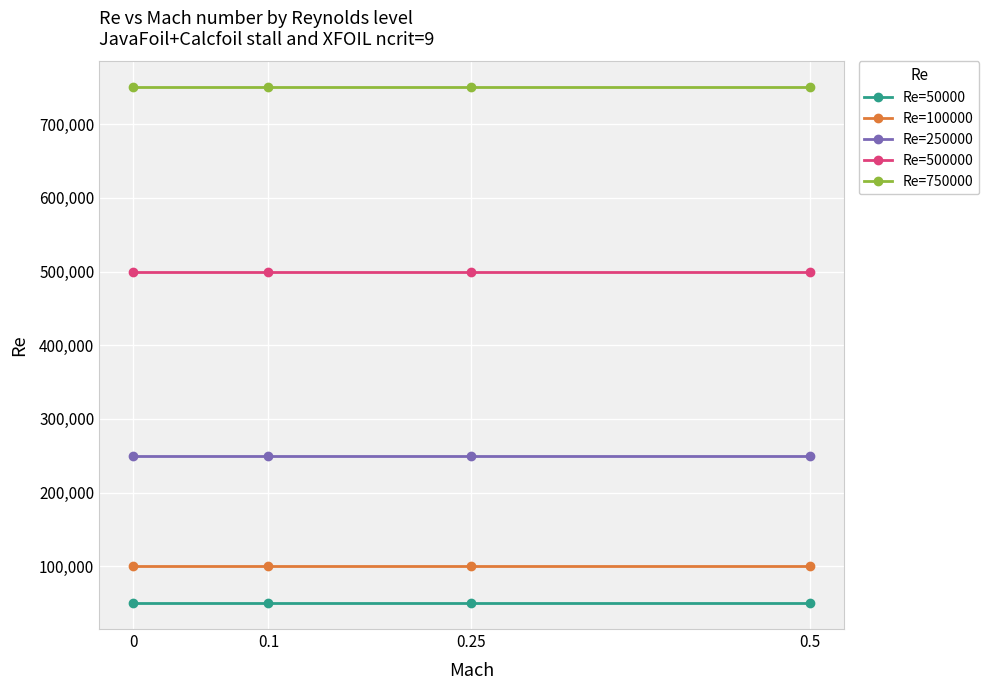

Reading right to left, what are all the values shown in this chart?

Re=50000: 0.5=50000	0.25=50000	0.1=50000	0=50000
Re=100000: 0.5=100000	0.25=100000	0.1=100000	0=100000
Re=250000: 0.5=250000	0.25=250000	0.1=250000	0=250000
Re=500000: 0.5=500000	0.25=500000	0.1=500000	0=500000
Re=750000: 0.5=750000	0.25=750000	0.1=750000	0=750000